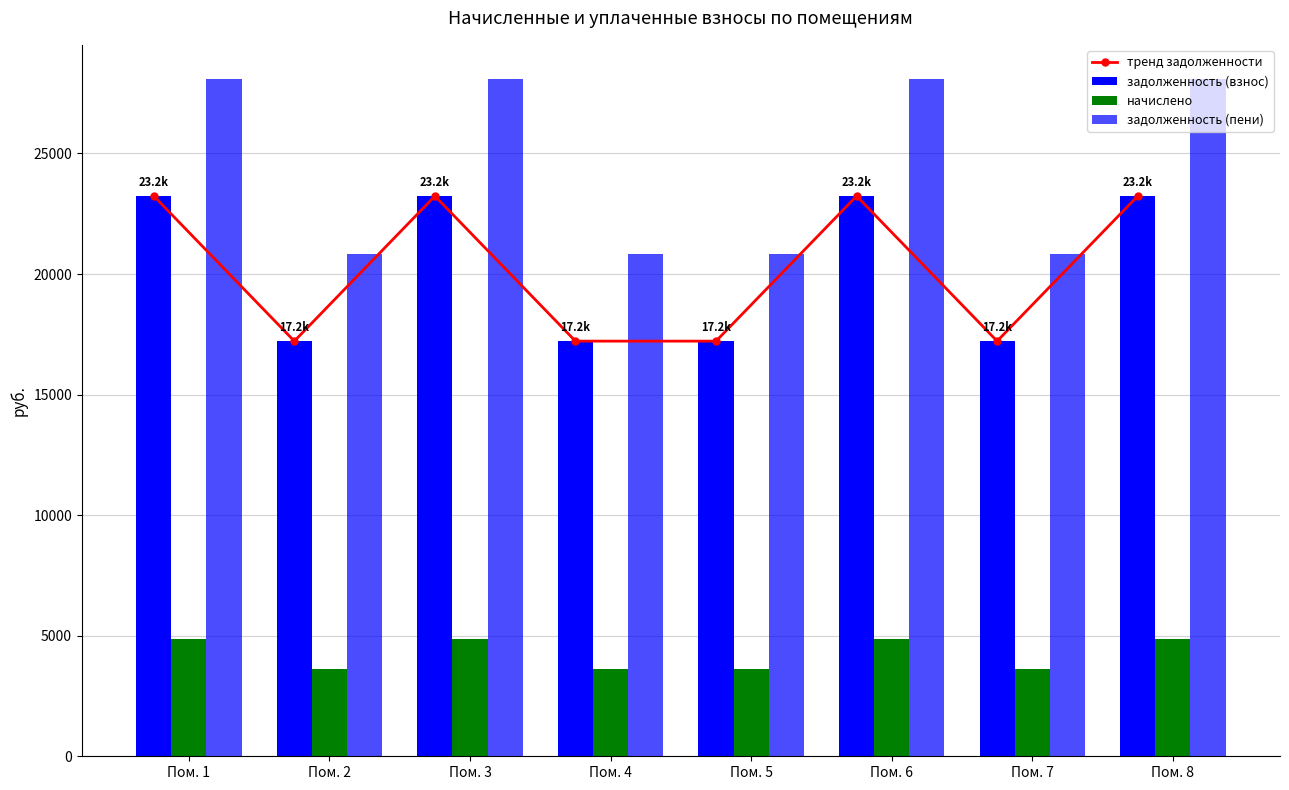

List the labels in order of начислено value, largest first.

Пом. 1, Пом. 3, Пом. 6, Пом. 8, Пом. 2, Пом. 4, Пом. 5, Пом. 7